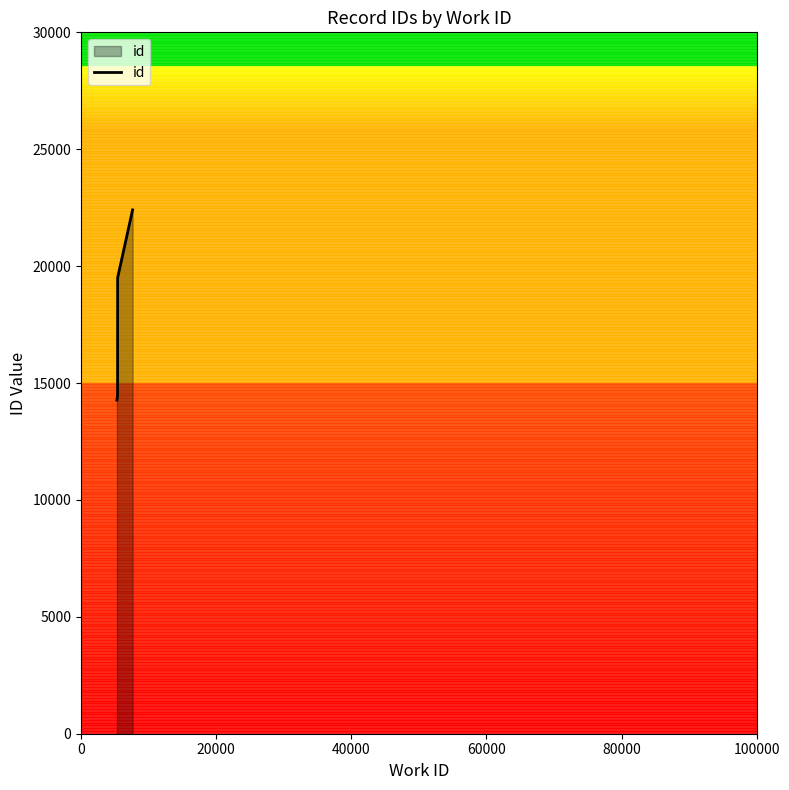

What is the minimum value for id?

14270.6